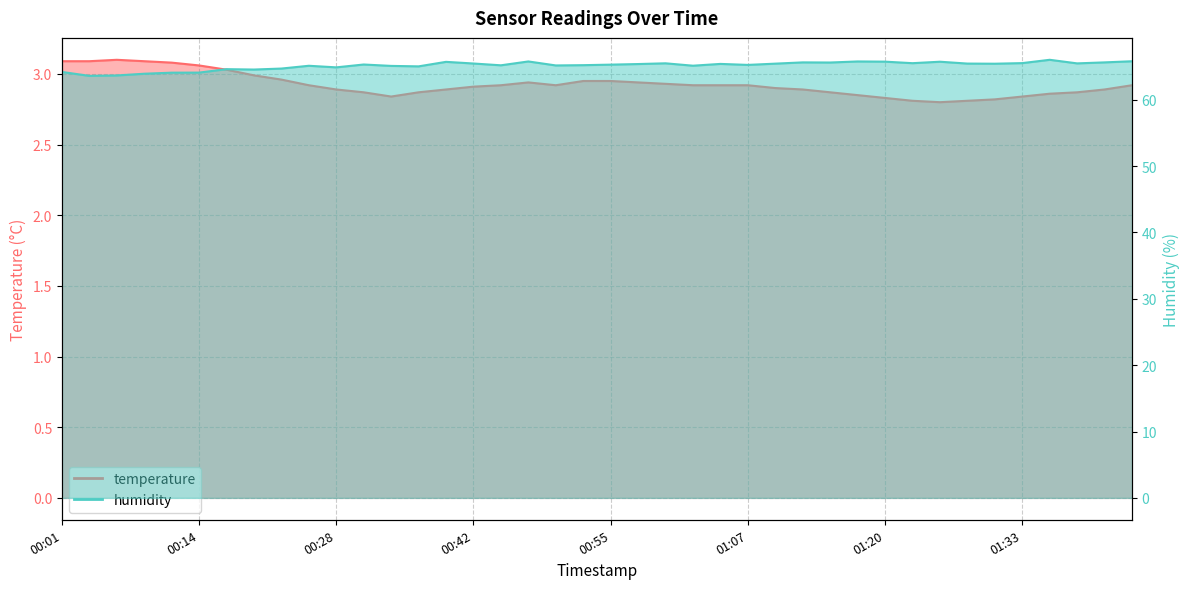

At how many categories does at least one series exceed 64?

37